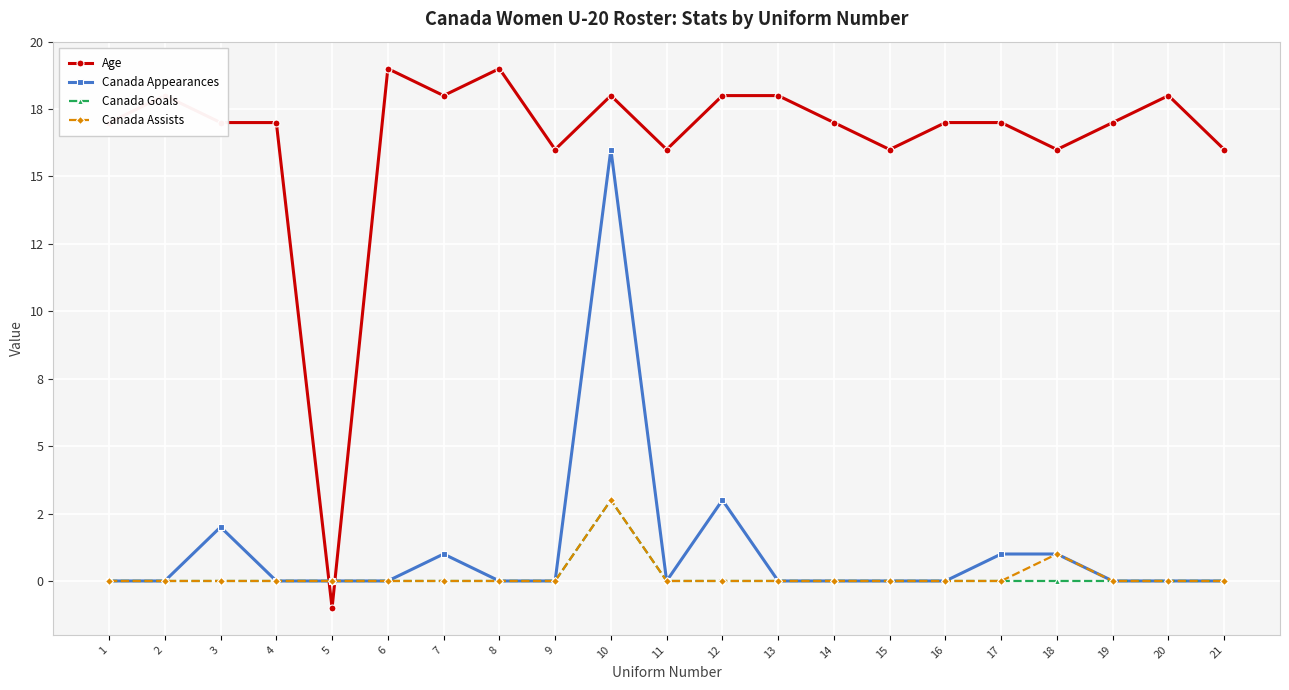

Between 1 and 11, which is larger?

1